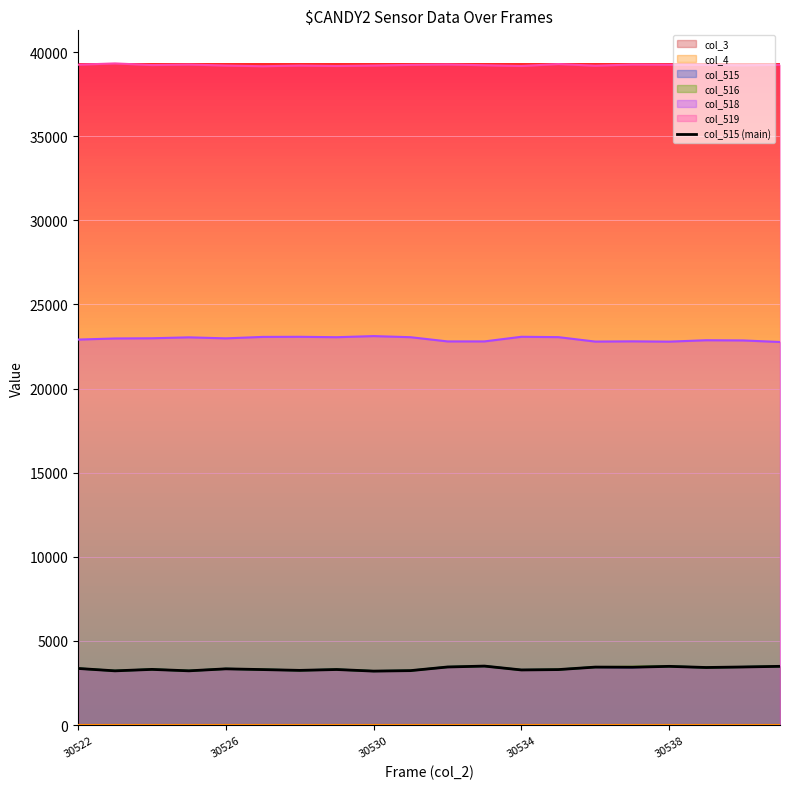

Reading right to left, what are all the values shown in this chart?

3491	3453	3422	3490	3438	3446	3298	3276	3506	3452	3236	3207	3302	3251	3298	3342	3224	3309	3223	3365